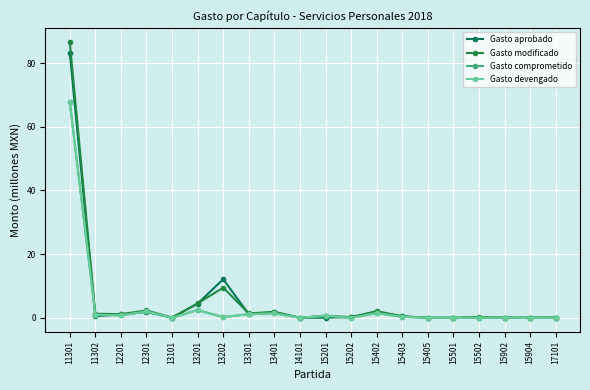

Does the chart have visible grid lines?

Yes